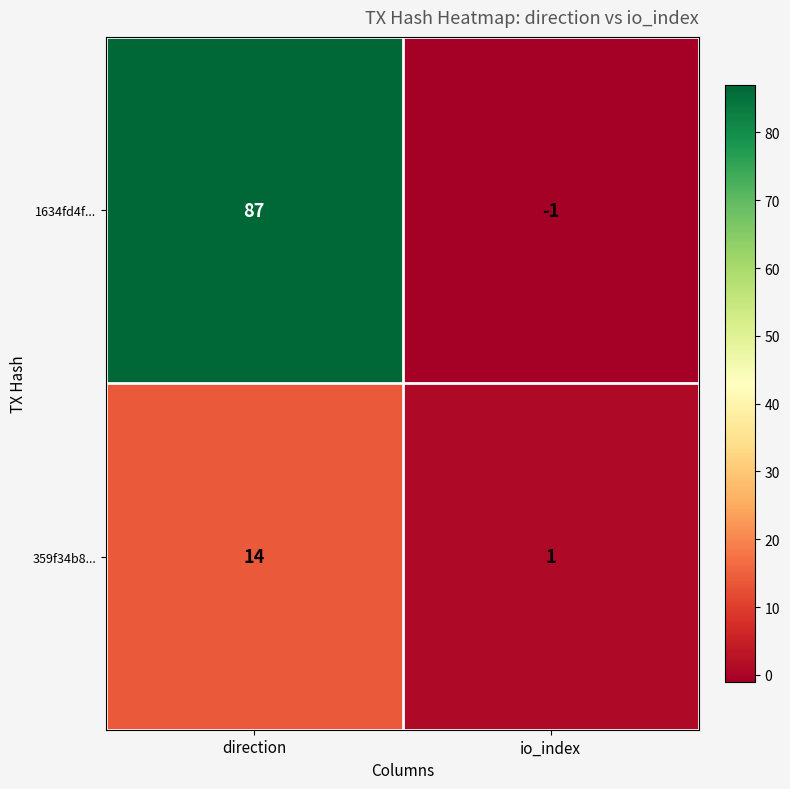

What is the difference between the highest and lowest values at direction?

73